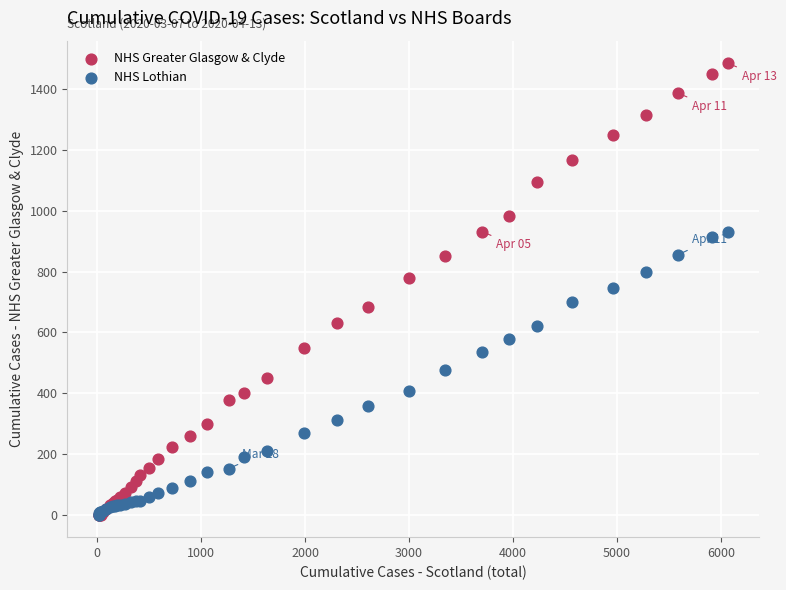

Which series reaches the maximum Y coordinate?

NHS Greater Glasgow & Clyde